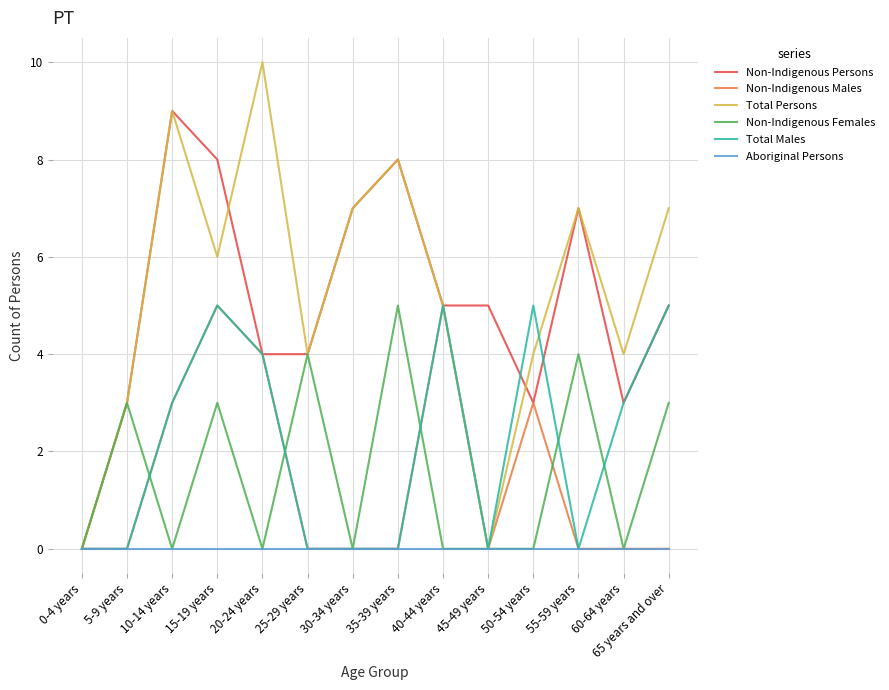

What are all the series names shown in the legend?

Non-Indigenous Persons, Non-Indigenous Males, Total Persons, Non-Indigenous Females, Total Males, Aboriginal Persons